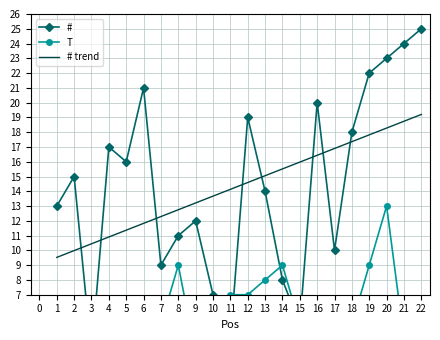

What is the difference between the second highest and minimum values in the # series?

21.0